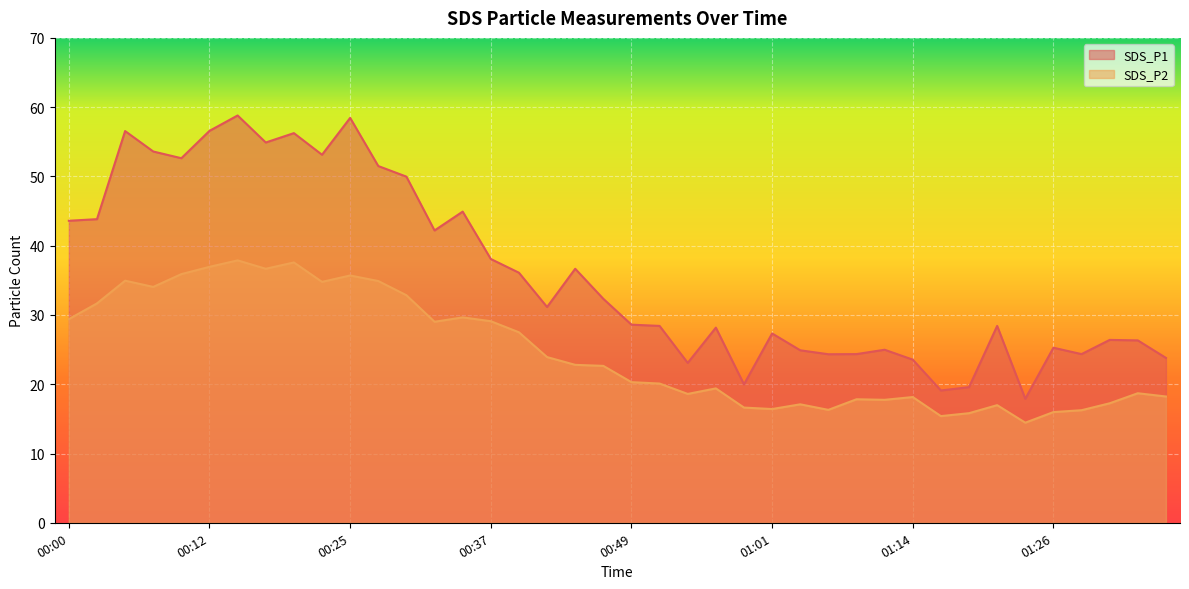

The value of SDS_P2 at 00:05 is 12.4. True or false?

False